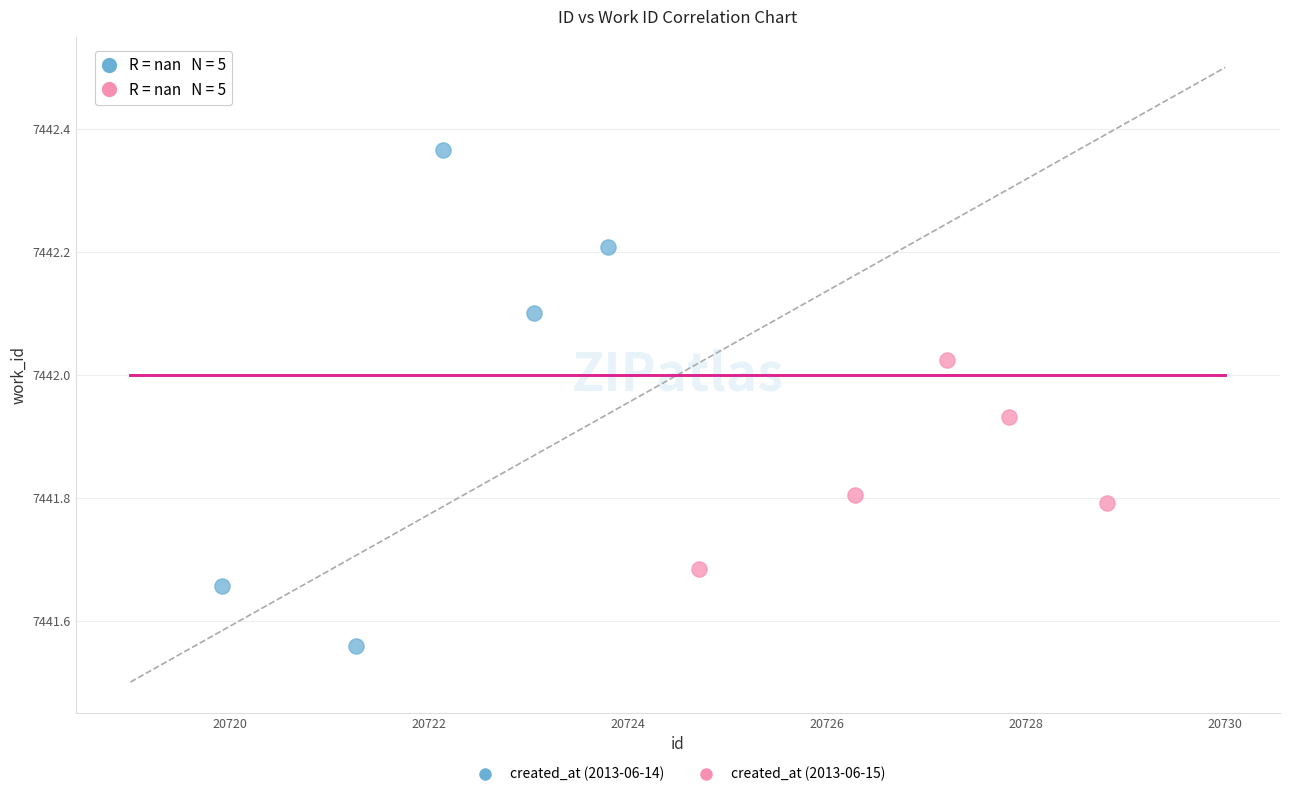

Which series reaches the maximum Y coordinate?

created_at (2013-06-14)